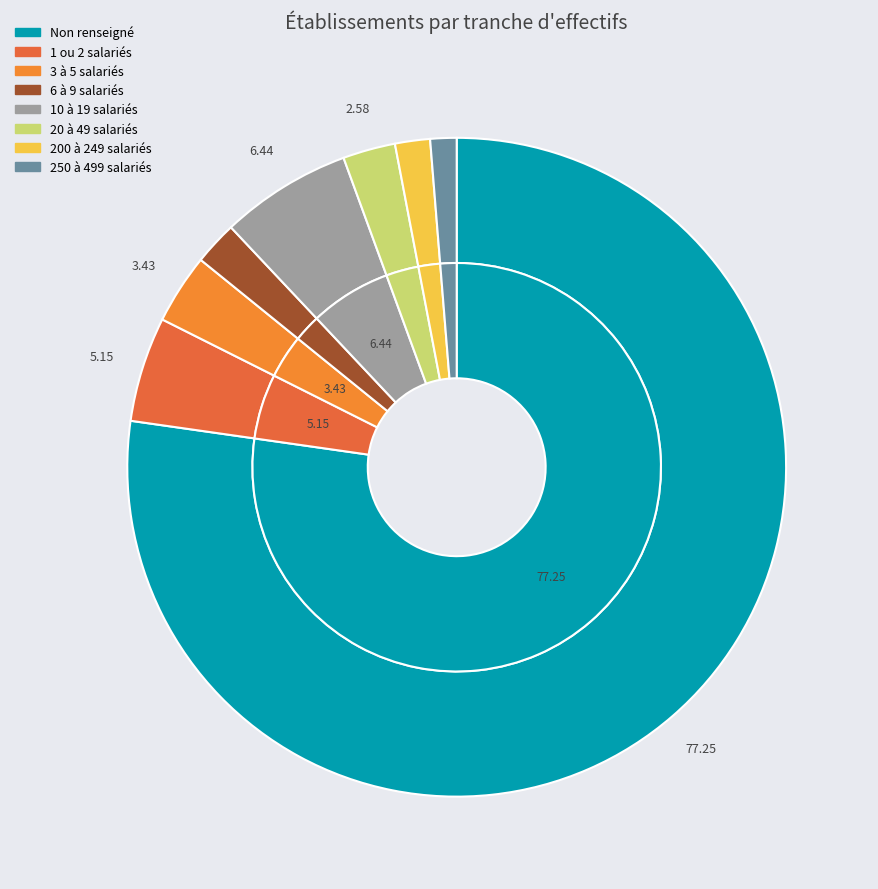

How many slices are in this pie chart?

8